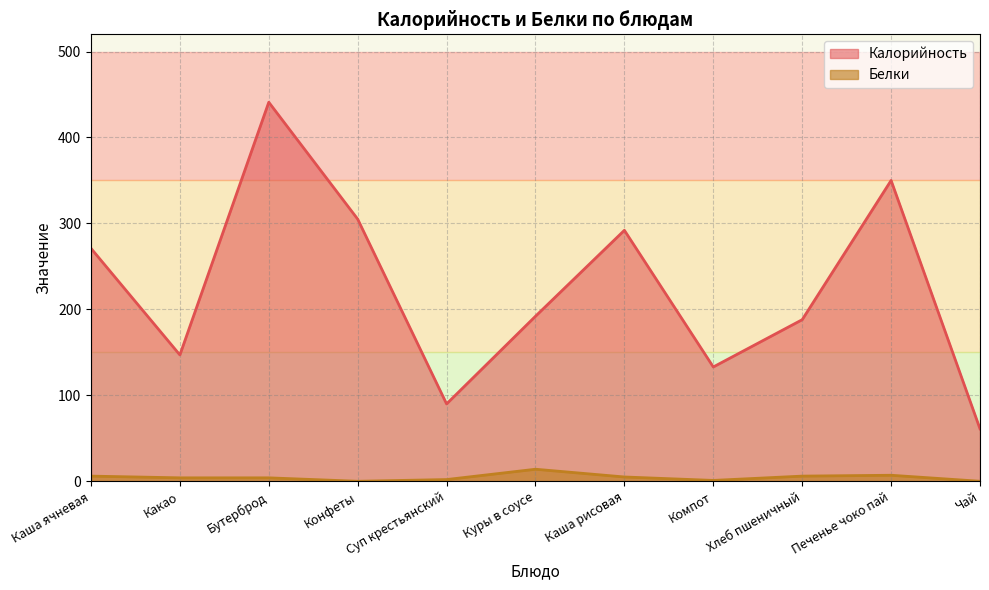

What is the label of the 9th point from the left?

Хлеб пшеничный